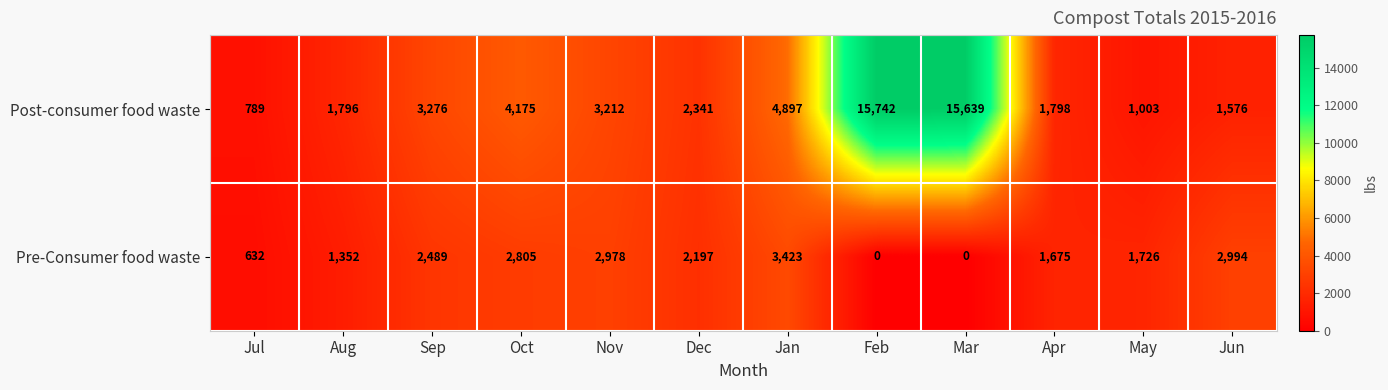

What is the average value of the Post-consumer food waste series?

4687